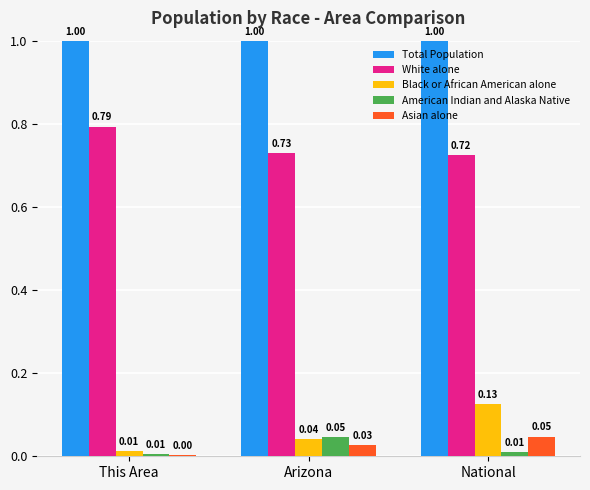

What is the sum of the White alone values at Arizona and This Area?

1.5